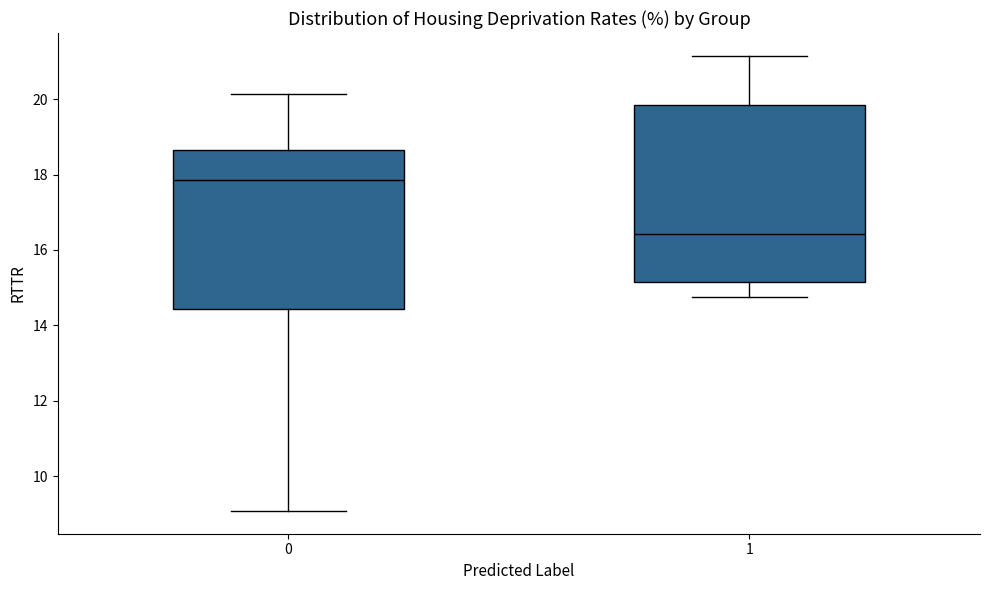

Where is the upper edge of the box at x = 0 on the y-axis? The values are not printed on the chart, so give them approximately, as read against the axis.

18.6